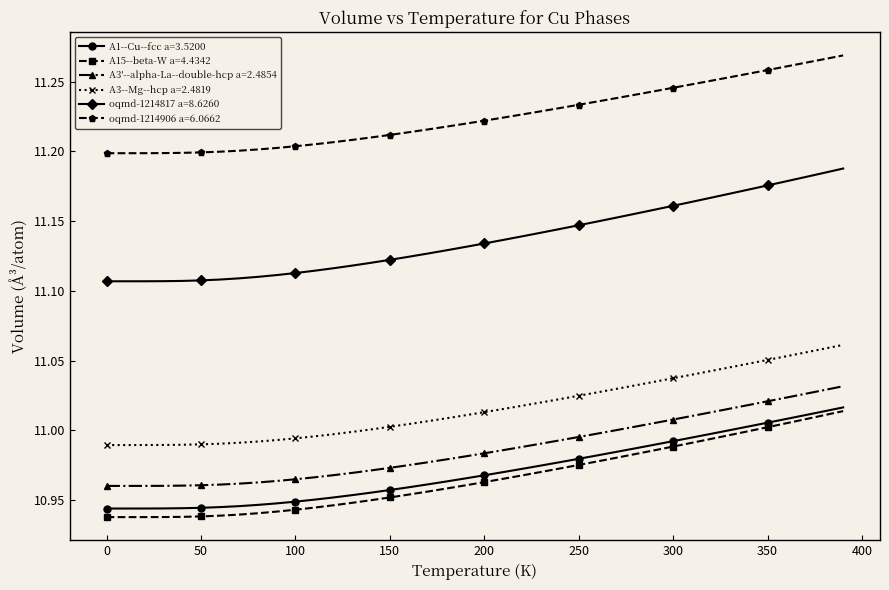

Which series has the largest total across all categories?

oqmd-1214906 a=6.0662